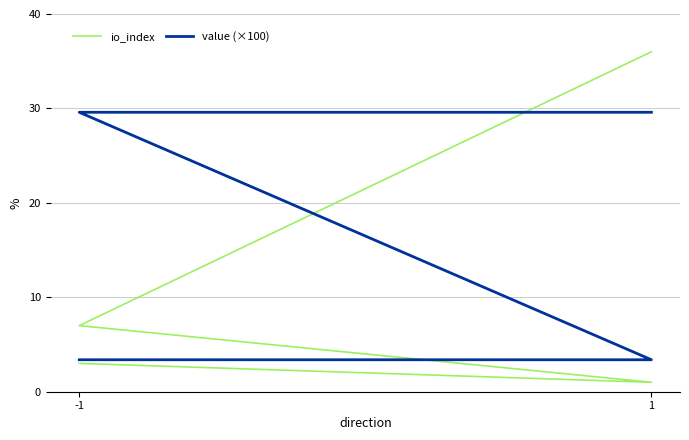

What is the value of the io_index point at the 1st from the left?

3.0